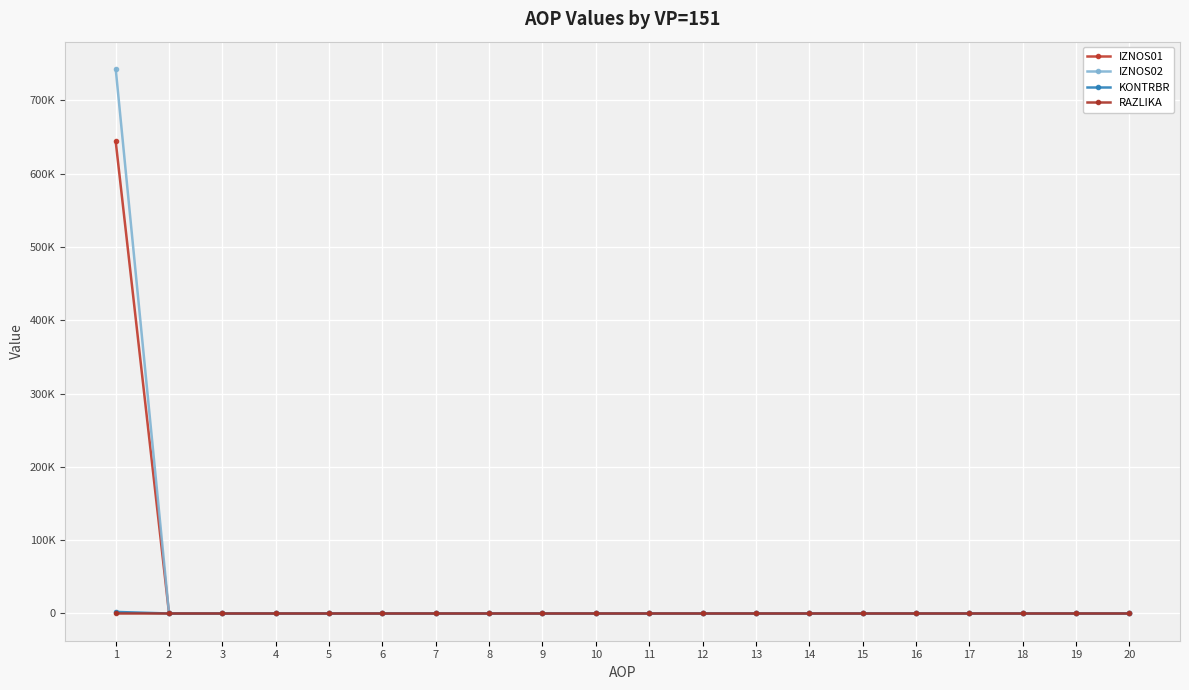

Which series changed the most between 9 and 18?

IZNOS01